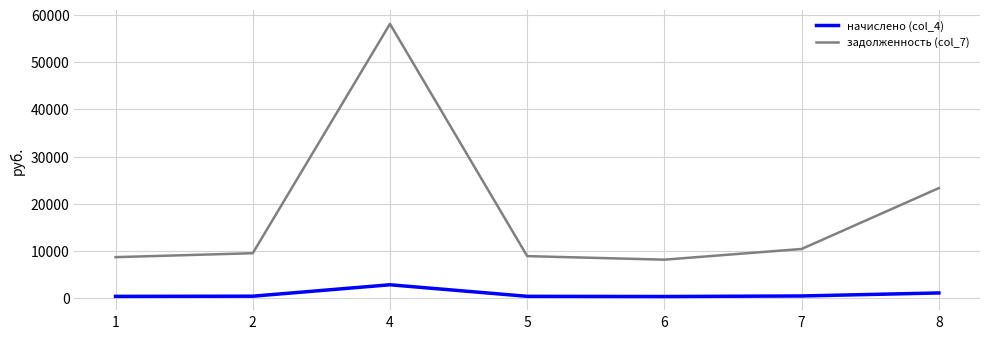

Is it true that задолженность (col_7) equals 9571.8 at 2?

True